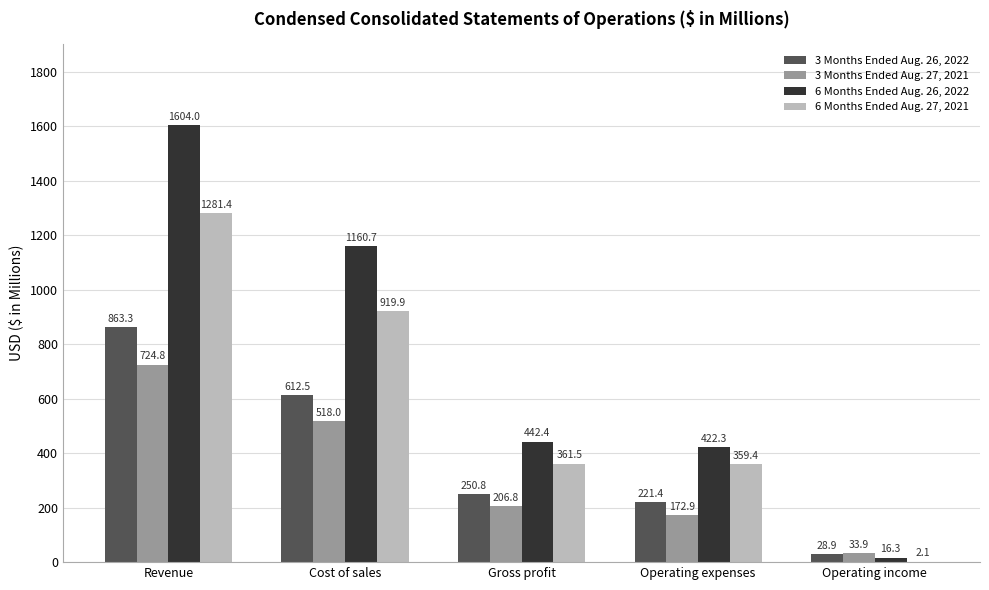

Which series has the largest range (max minus min)?

6 Months Ended Aug. 26, 2022